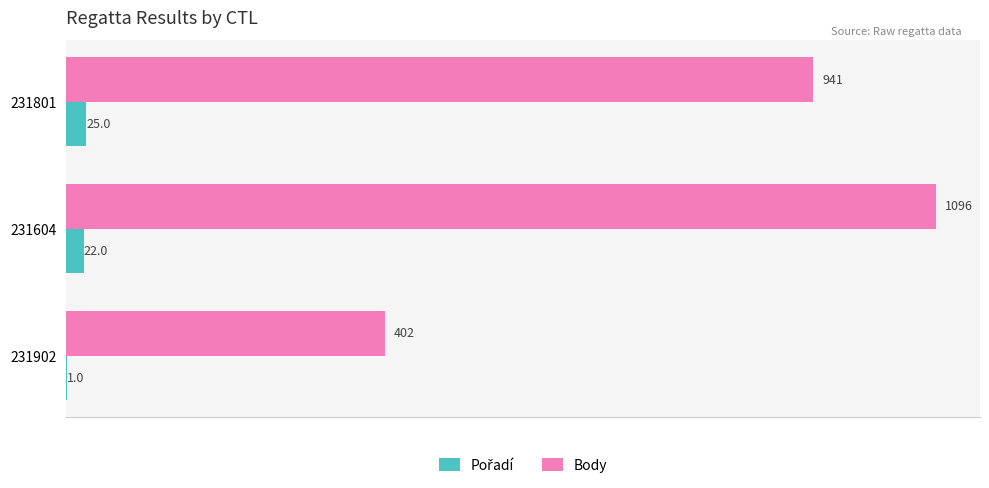

How many Body values are between 402 and 1096?

3